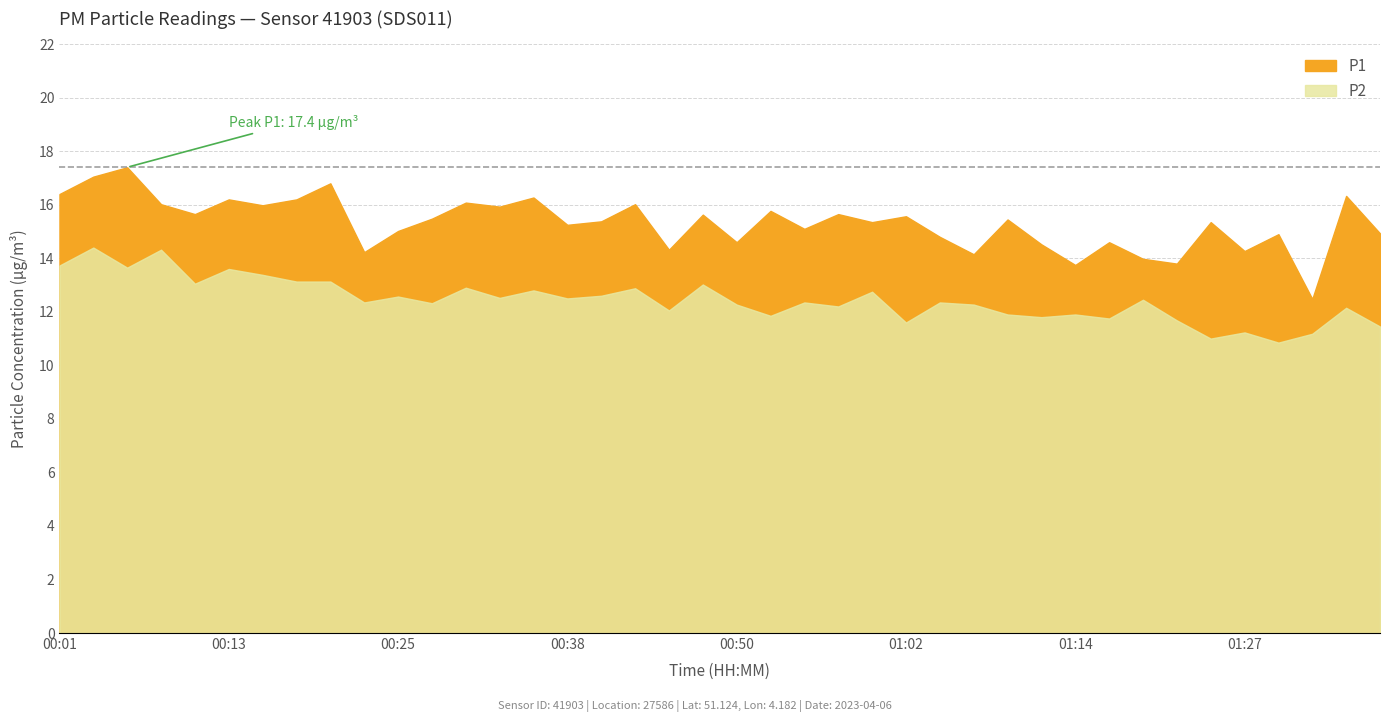

What is the highest value of the P2 series?

14.4